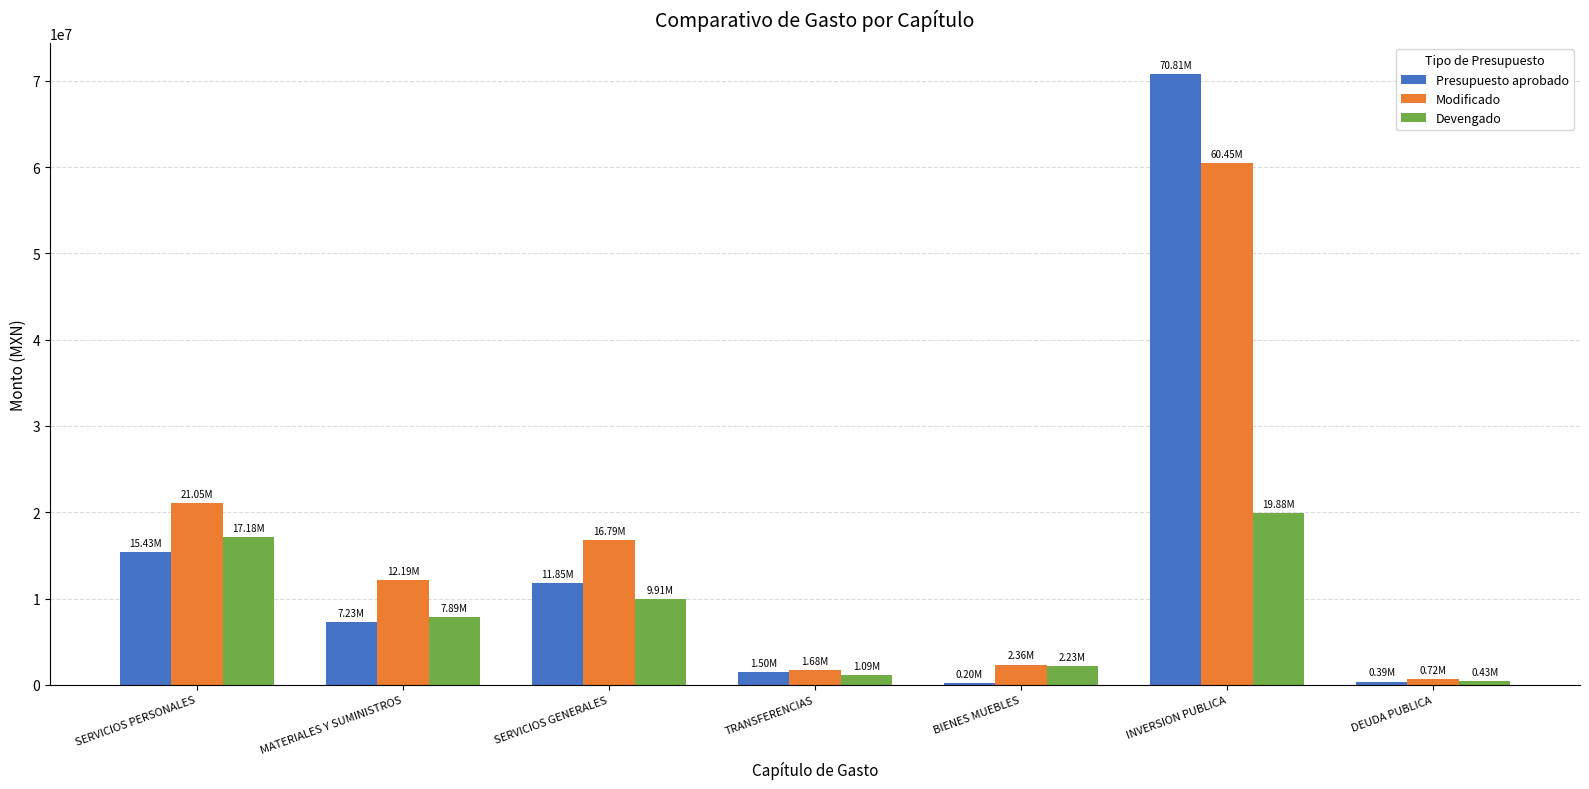

Which series has the widest spread of values?

Presupuesto aprobado